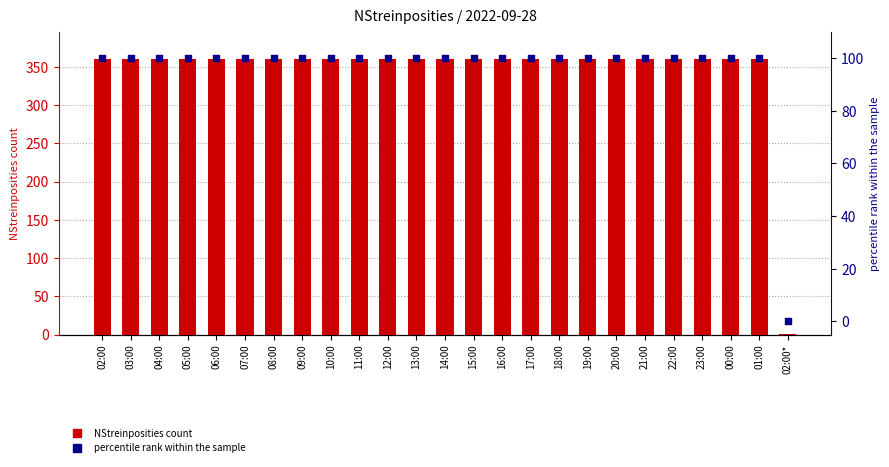

Which series reaches the maximum Y coordinate?

NStreinposities count